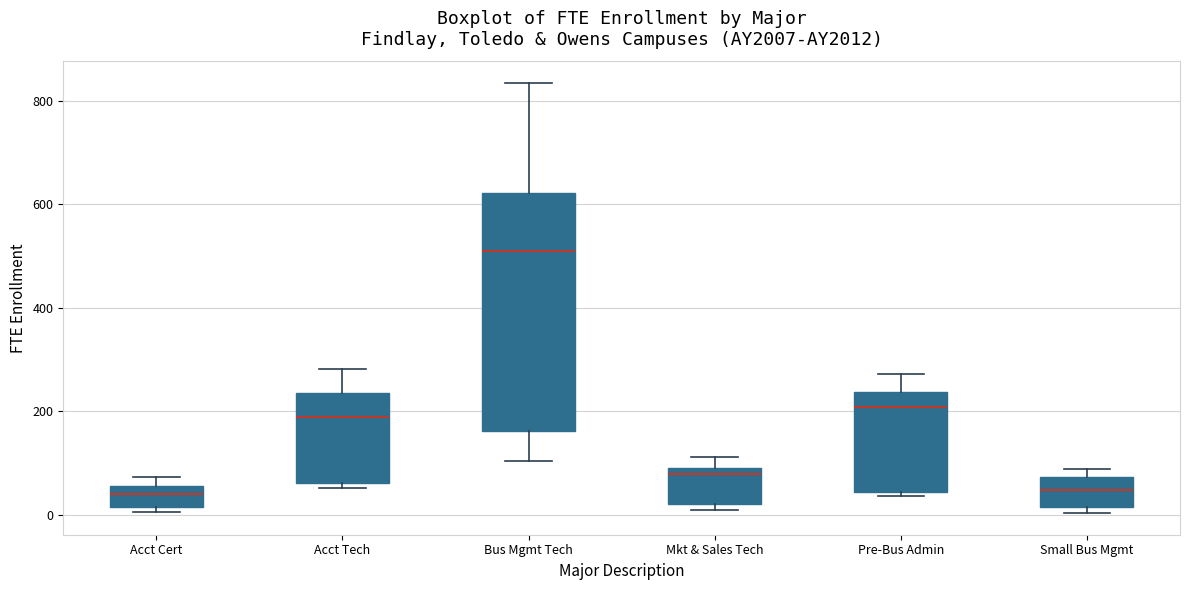

Comparing the boxes themselves (not the whiskers), which one is the tallest?

Bus Mgmt Tech